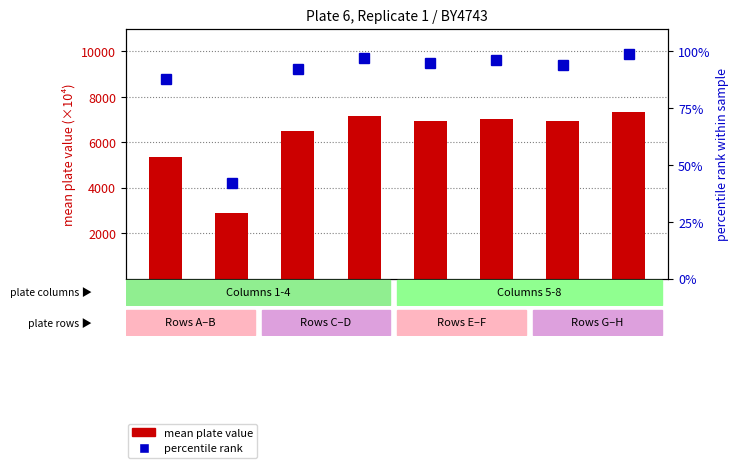

Which series has the widest spread of values?

mean plate value (scaled)